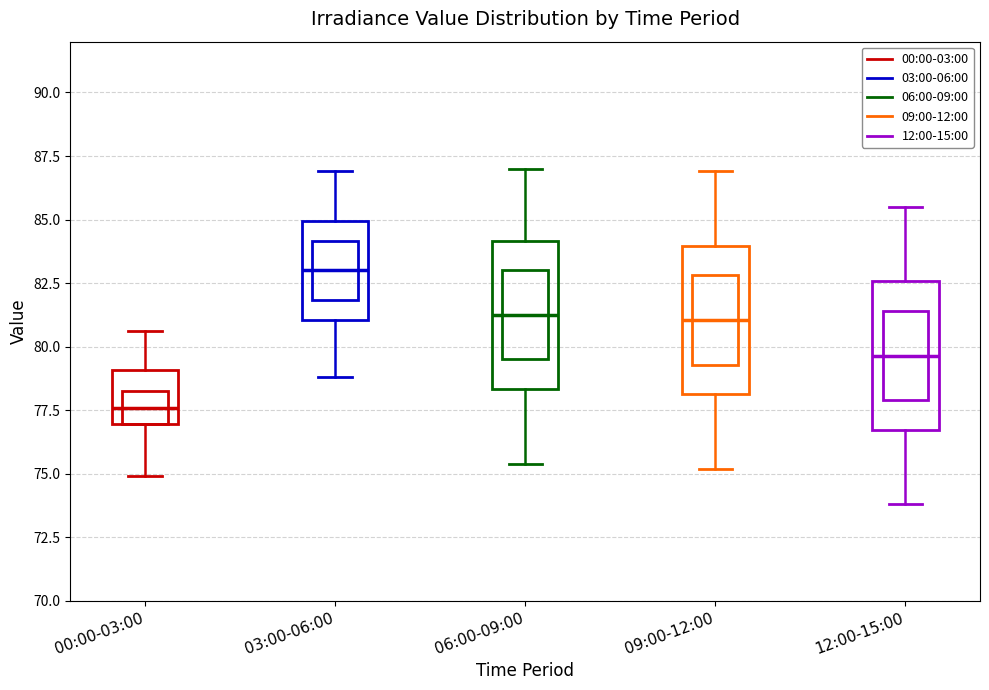

Where is the upper edge of the box for 03:00-06:00 on the y-axis? The values are not printed on the chart, so give them approximately, as read against the axis.

85.0